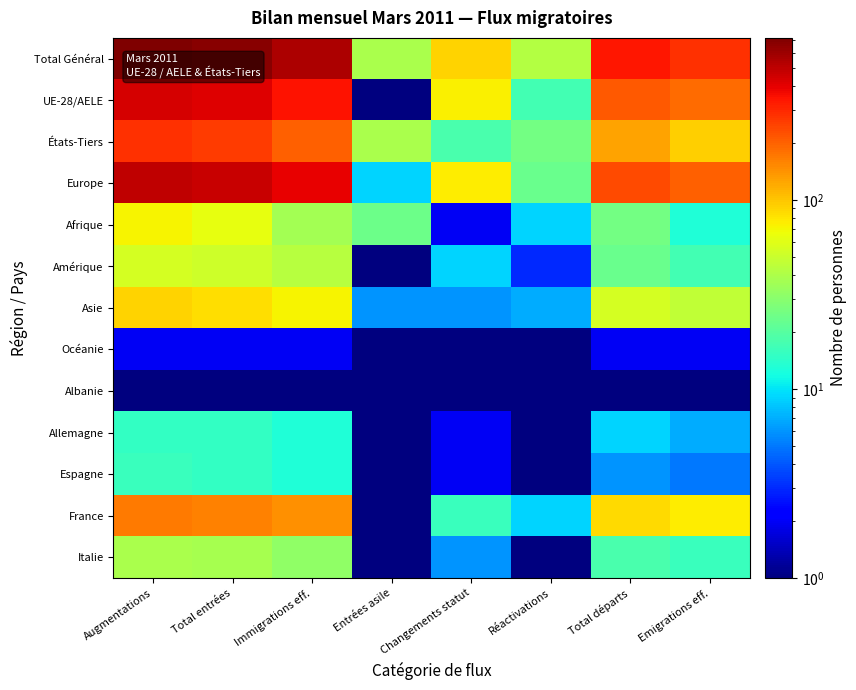

At which category is the sum across all series the highest?

Augmentations